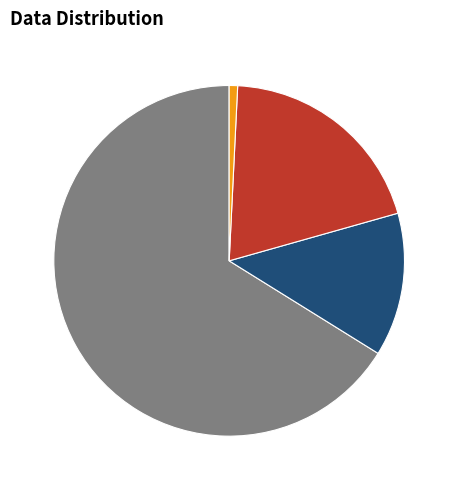

Is there a majority slice in this chart?

Yes